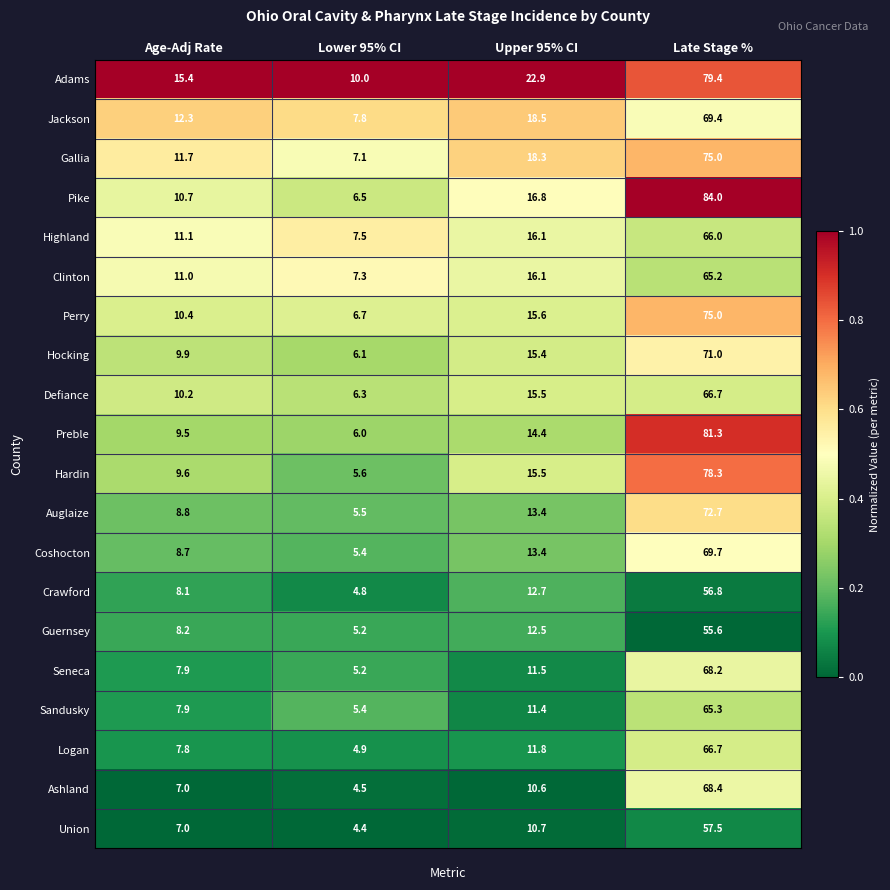

At which category is the sum across all series the highest?

Late Stage %